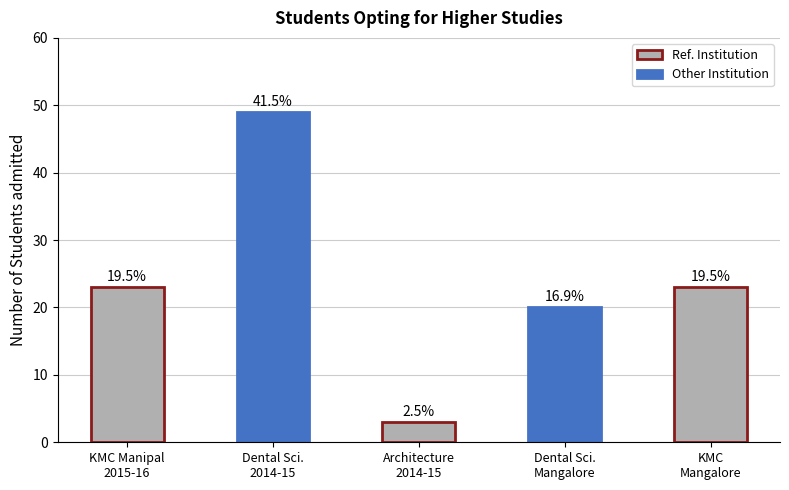

The value at KMC
Mangalore is 23. True or false?

True